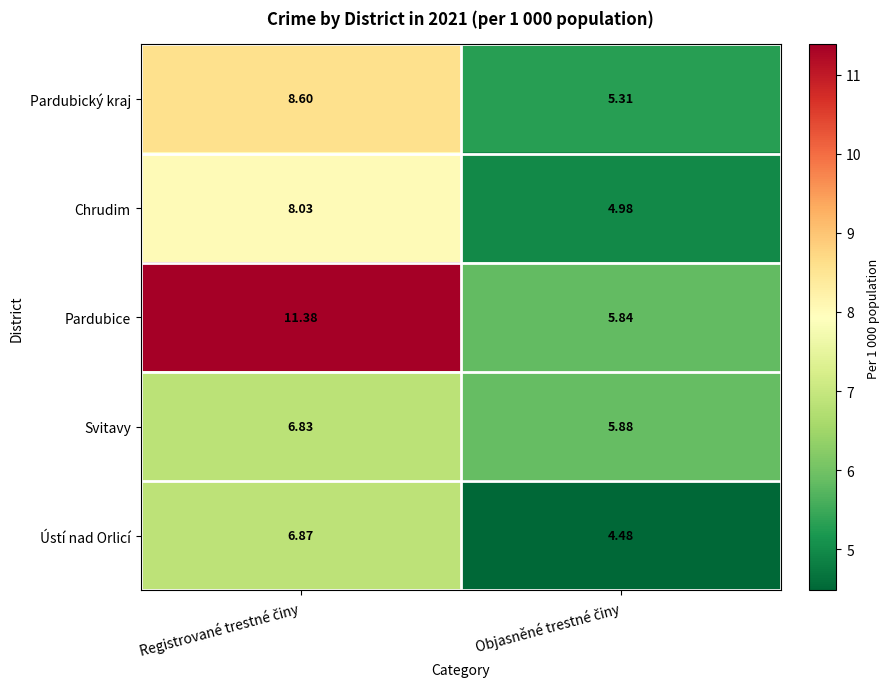

Which series has the largest range (max minus min)?

Pardubice